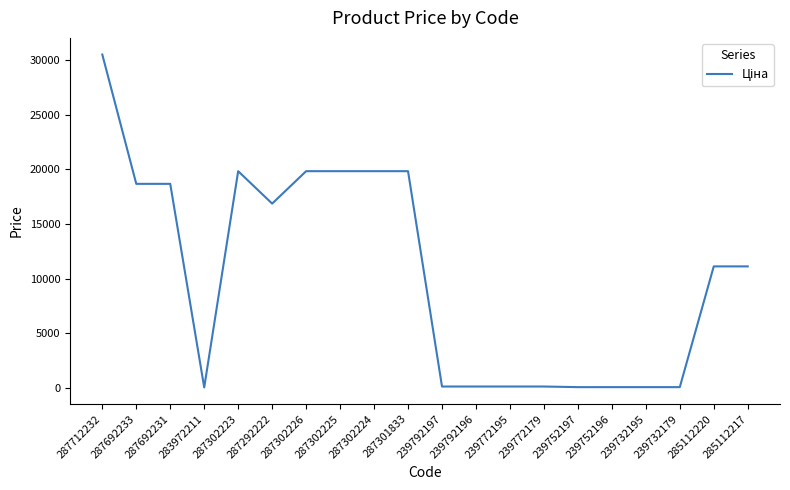

Which has a higher value, 287692231 or 239732179?

287692231